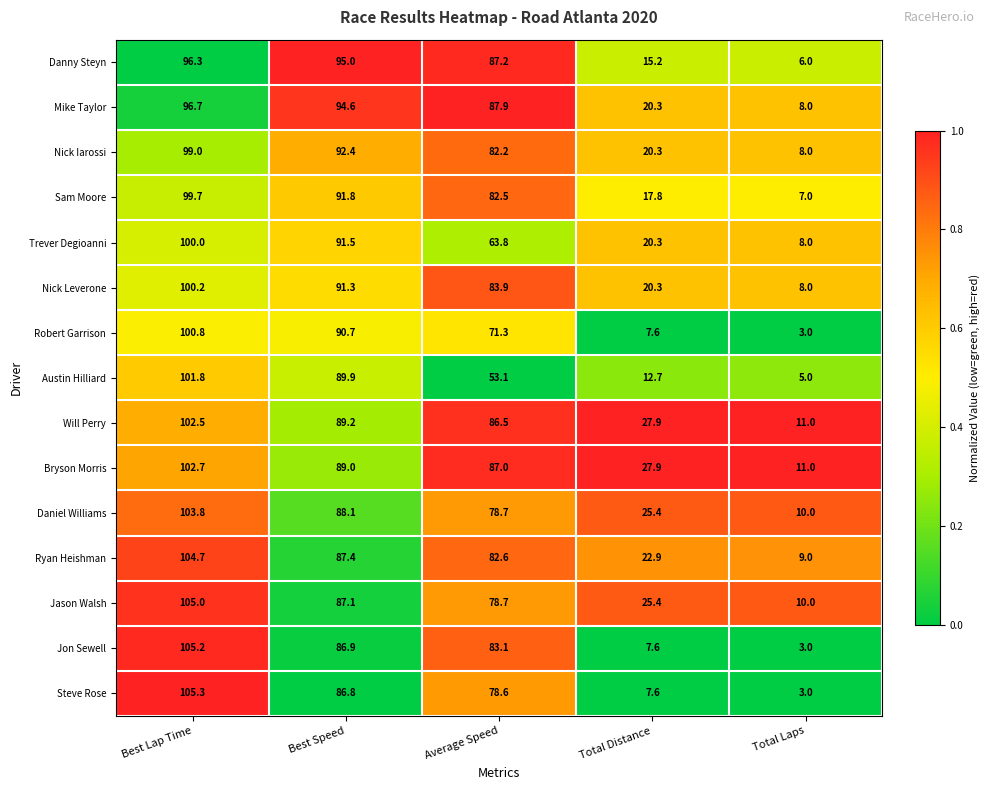

What is the total value across all series at Best Lap Time?

1523.7